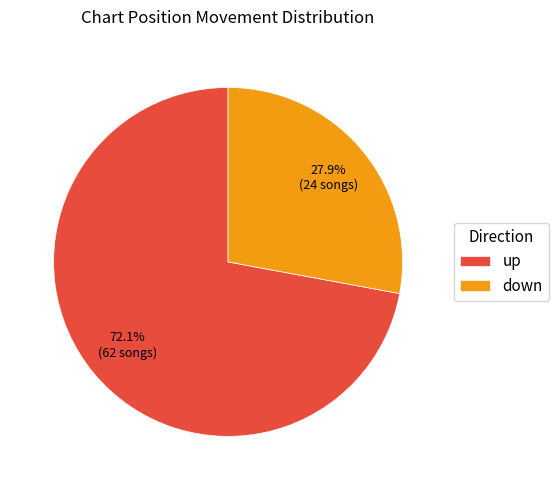

Count the number of slices in the pie.

2